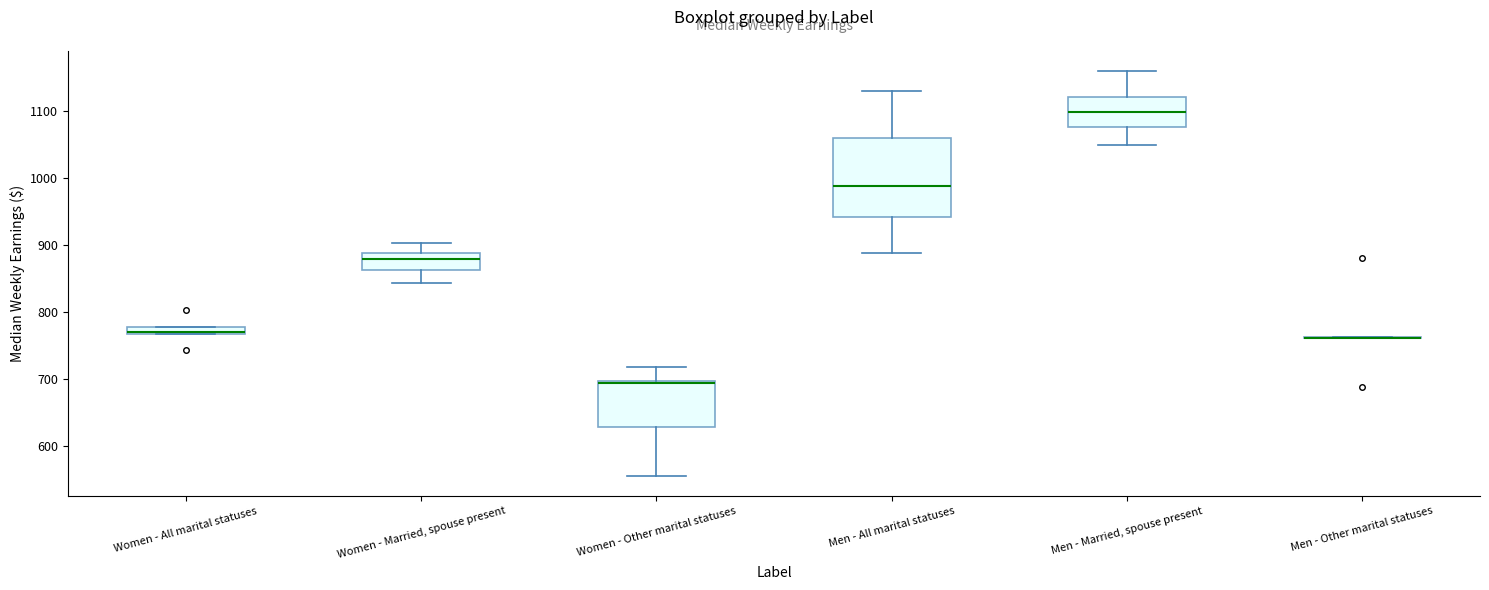

Where is the upper edge of the box for Men - Married, spouse present on the y-axis? The values are not printed on the chart, so give them approximately, as read against the axis.

1120